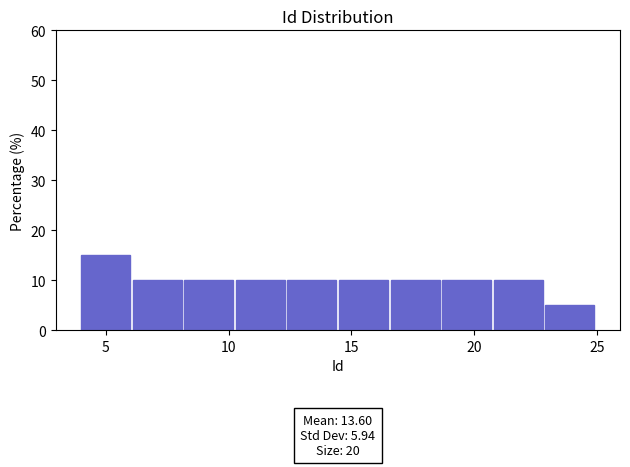

Over which range of the x-axis is the bar tallest?

4.0 to 6.1